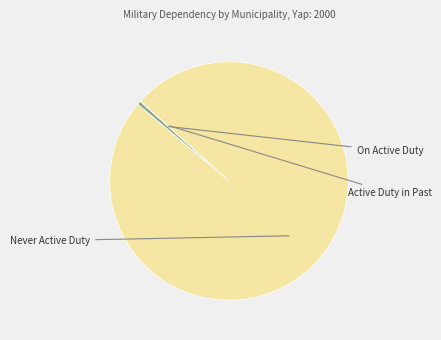

Is there any slice that represents more than half of the pie?

Yes